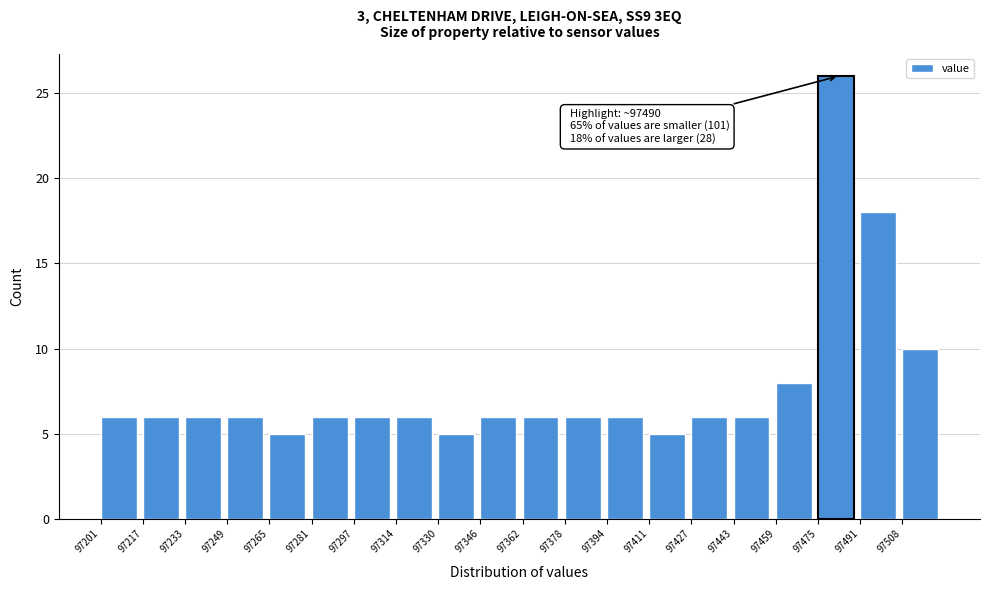

Over which range of the x-axis is the bar tallest?

97476 to 97492